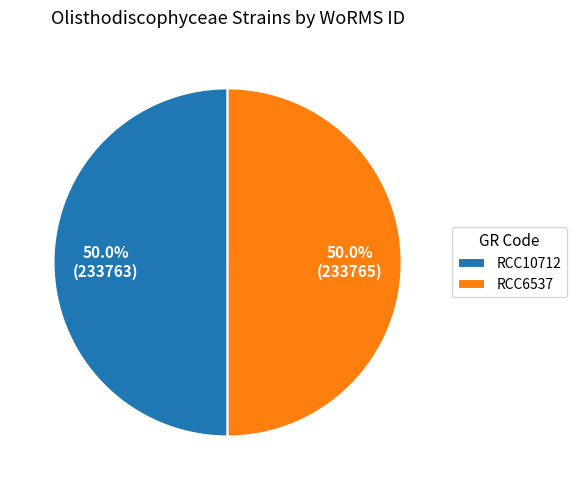

What is the ratio of the value at RCC10712 to the value at RCC6537?

1.0